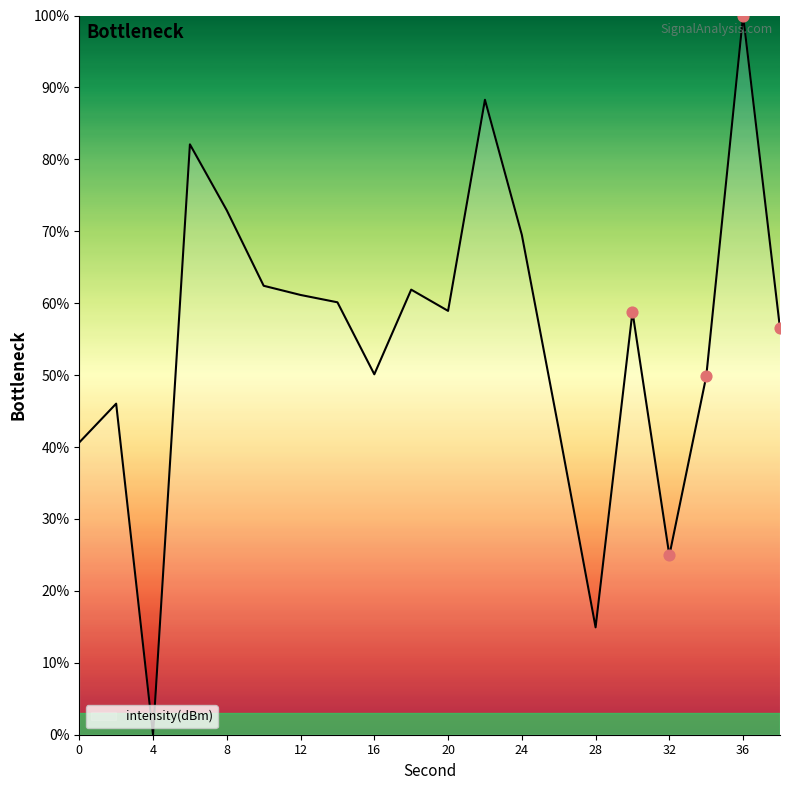

What is the greatest value displayed?

100.0